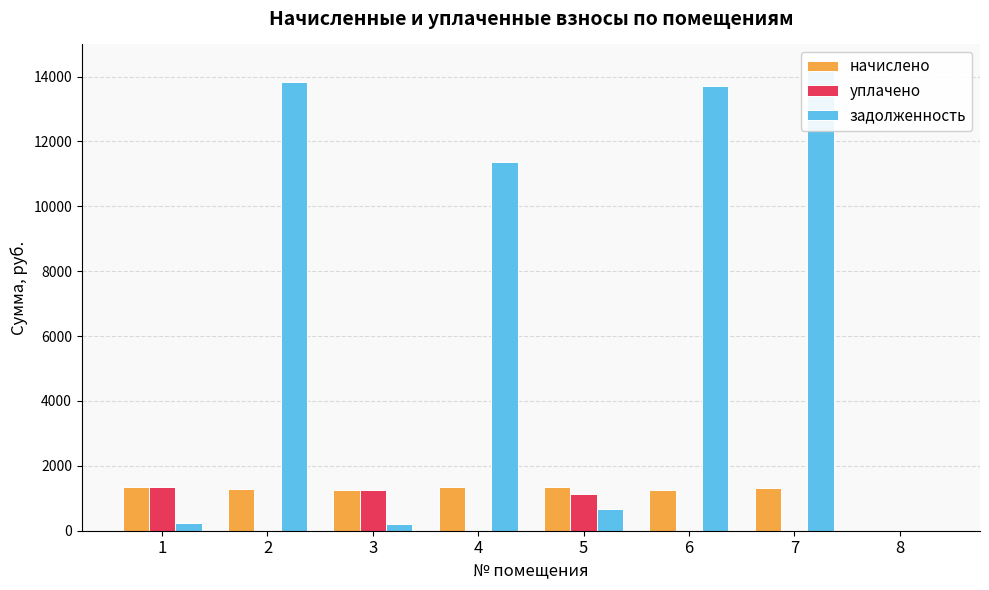

Does the chart contain any negative values?

No